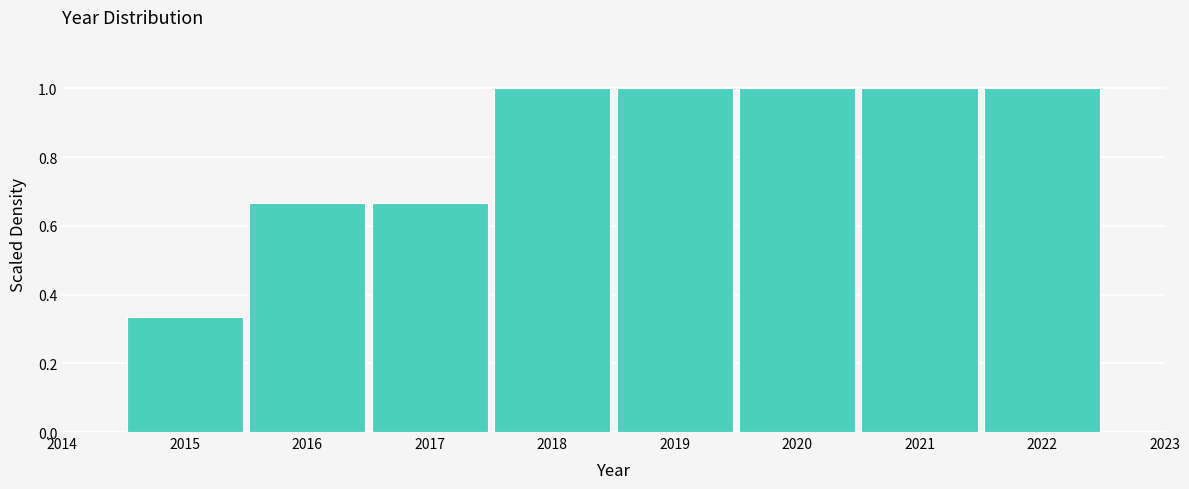

Reading left to right, list every bar in this chart as the range it spans on the x-axis followed by its height. The values are not printed on the chart, so give them approximately, as read against the axis.

2014.5 to 2015.5: 0.34
2015.5 to 2016.5: 0.66
2016.5 to 2017.5: 0.66
2017.5 to 2018.5: 1.00
2018.5 to 2019.5: 1.00
2019.5 to 2020.5: 1.00
2020.5 to 2021.5: 1.00
2021.5 to 2022.5: 1.00